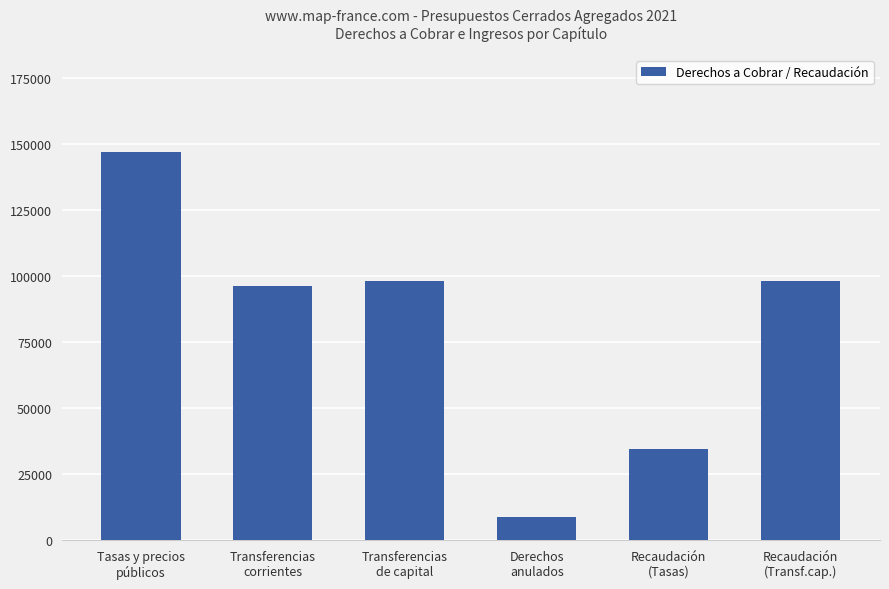

What is the maximum value shown in the chart?

146931.9